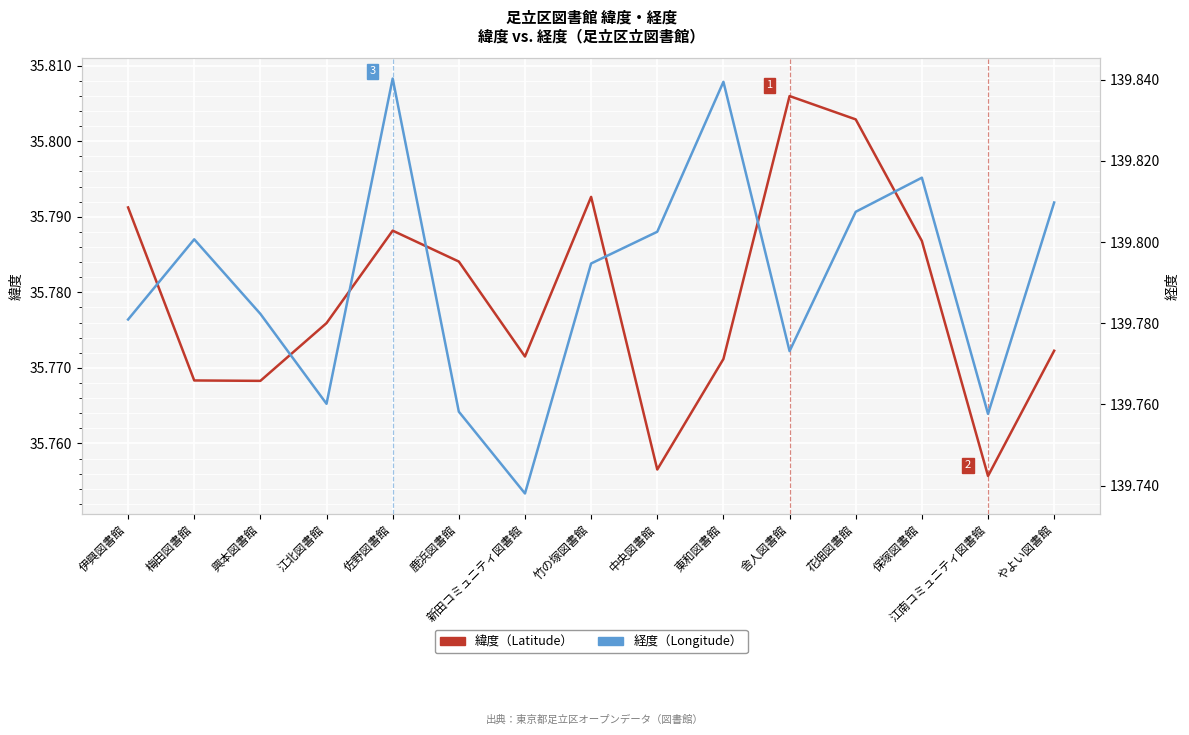

At which category does 緯度 reach its first local valley?

興本図書館